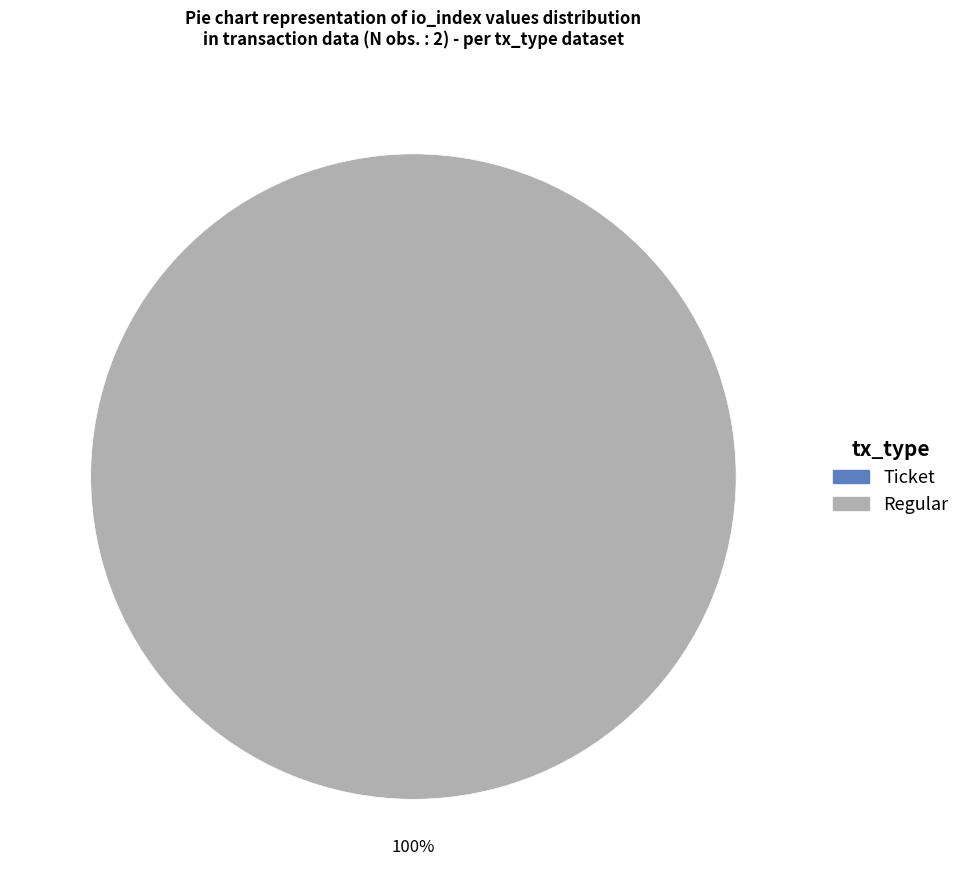

Which category has the biggest portion of the pie?

Regular (io_index=2)